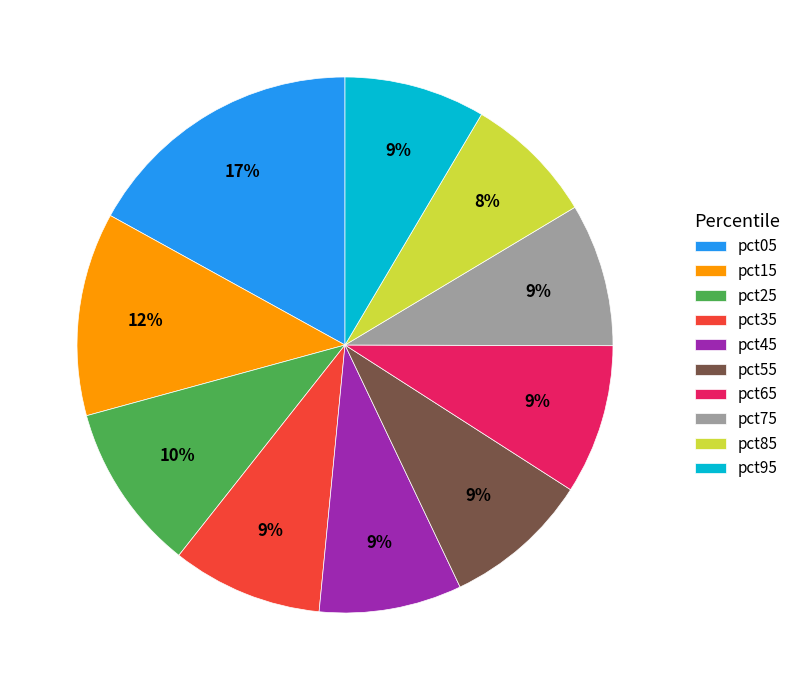

Does any single category account for the majority?

No